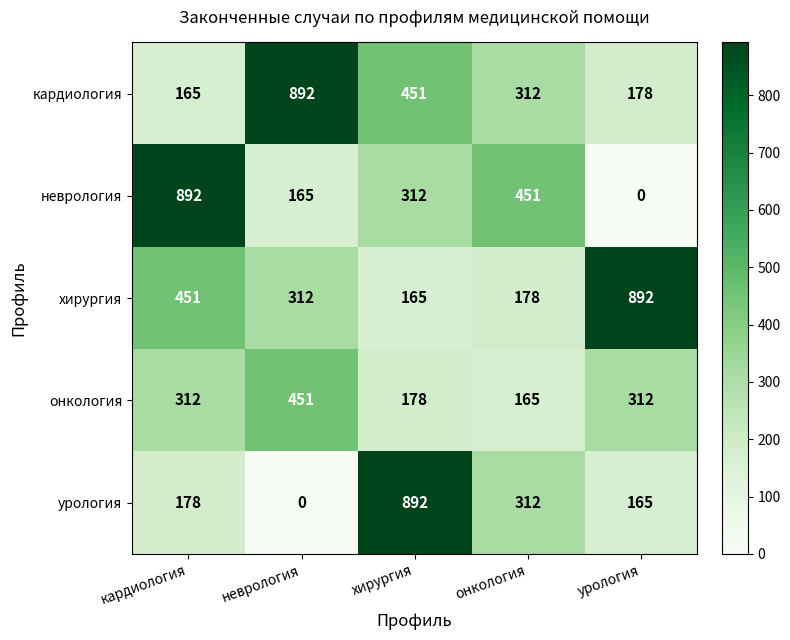

What is the difference between the maximum and minimum values in the урология series?

892